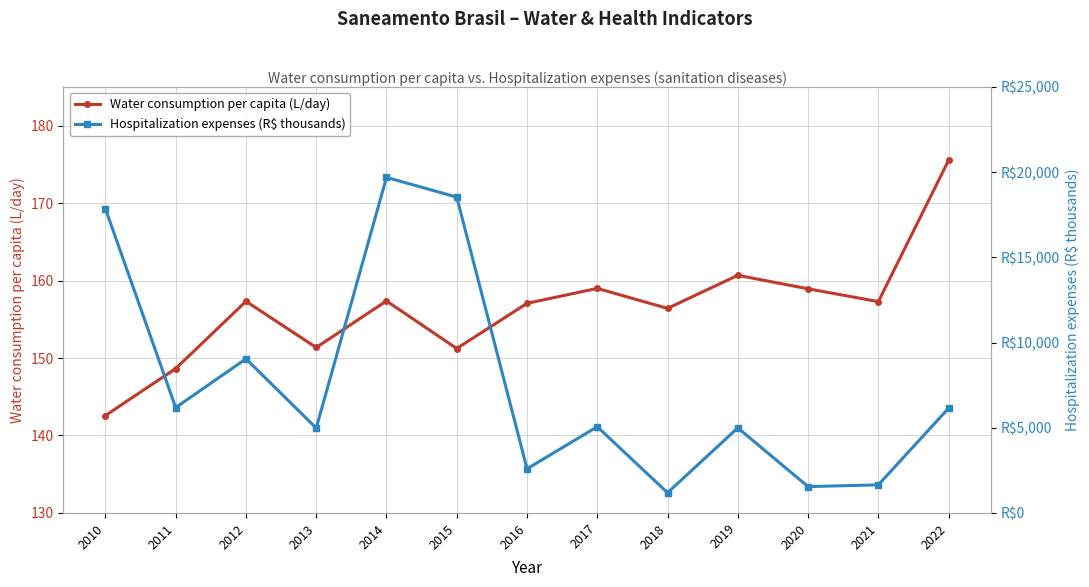

Which series has the largest range (max minus min)?

Hospitalization expenses (R$ thousands)